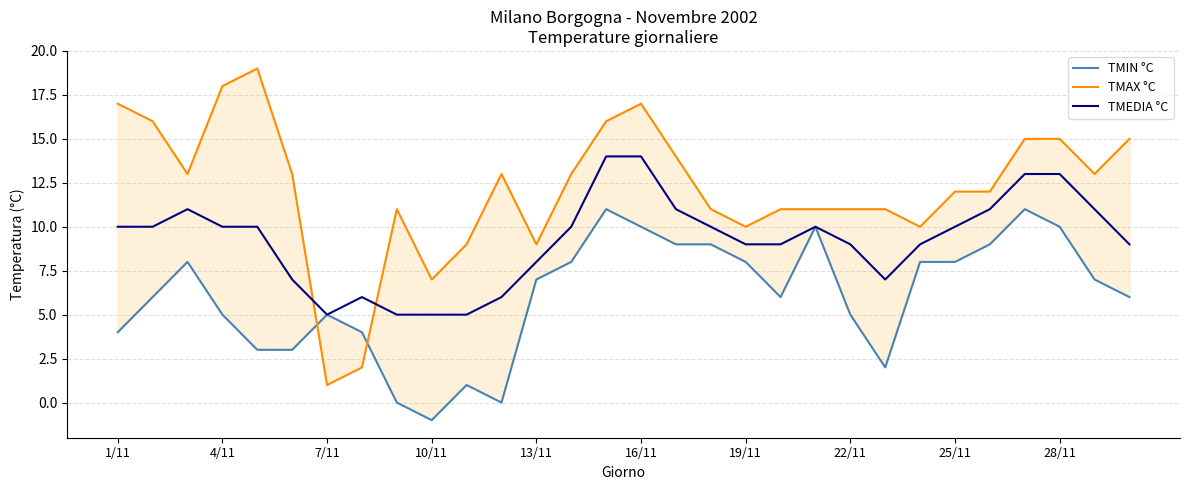

After their last crossing, which series has the higher values: TMAX °C or TMIN °C?

TMAX °C